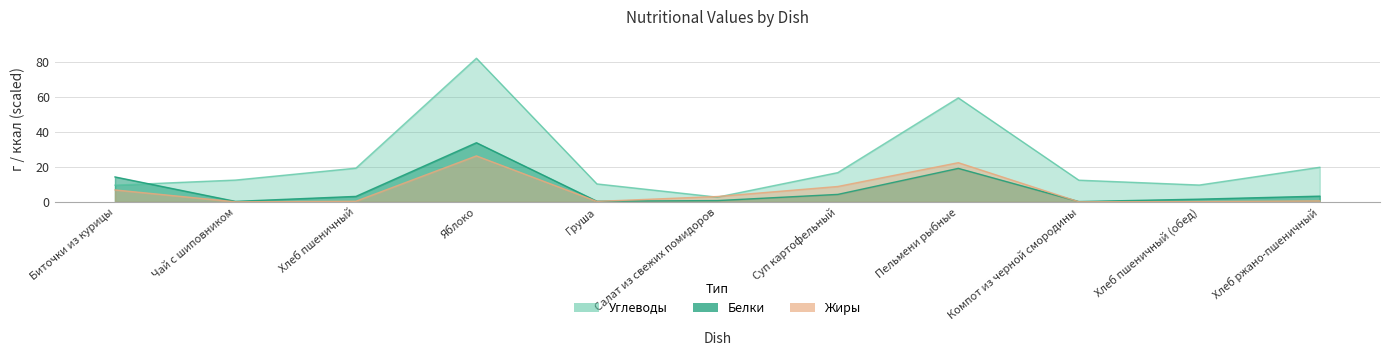

How many series are shown in this chart?

3